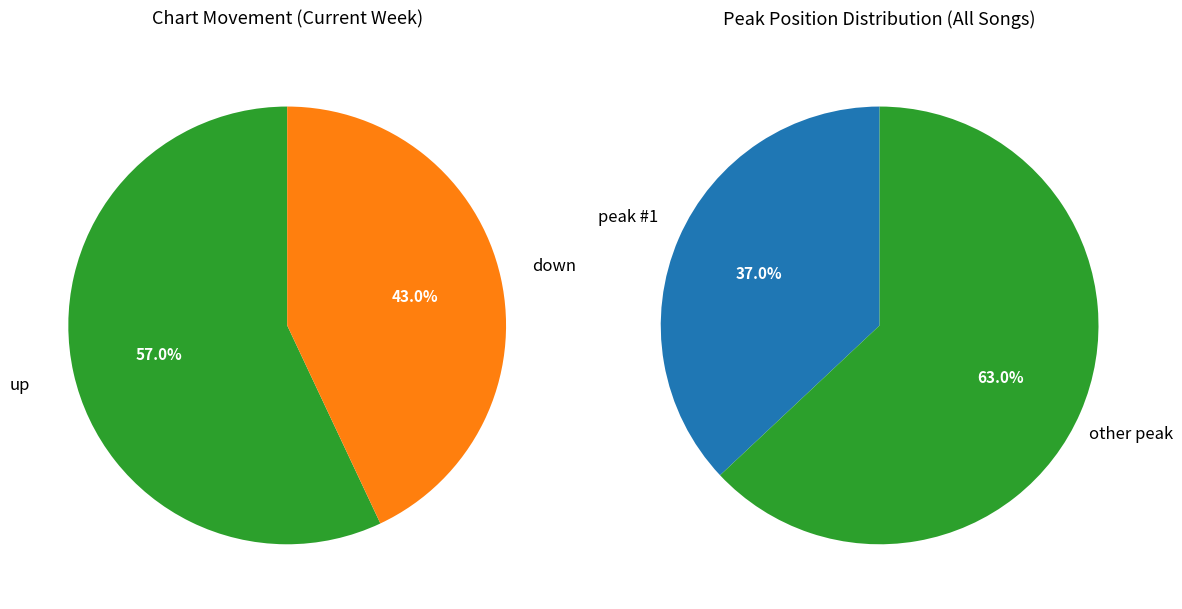

Which slice is the largest?

up